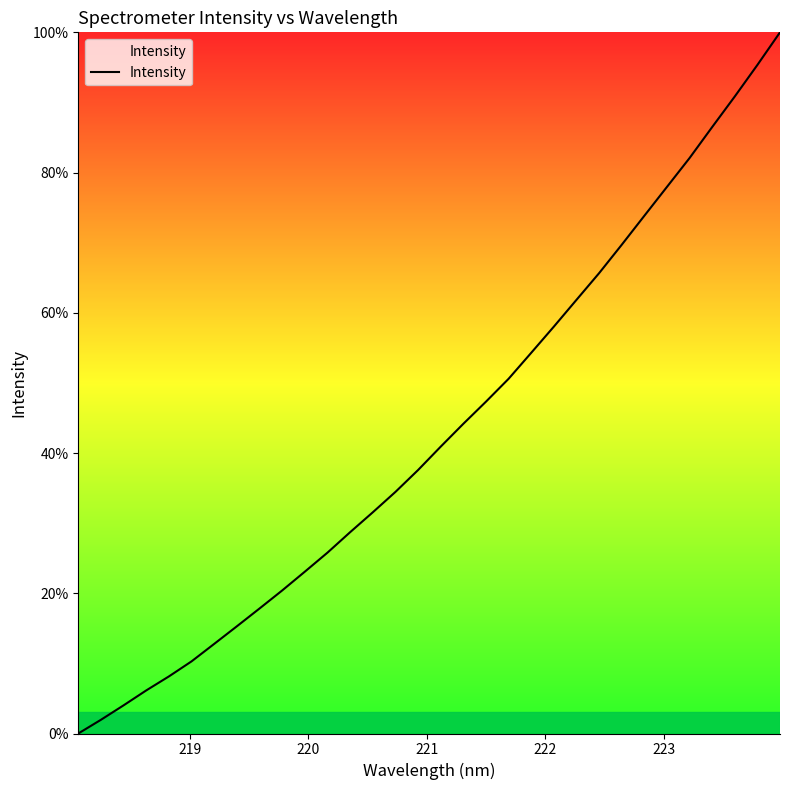

What is the greatest value displayed?

100.0